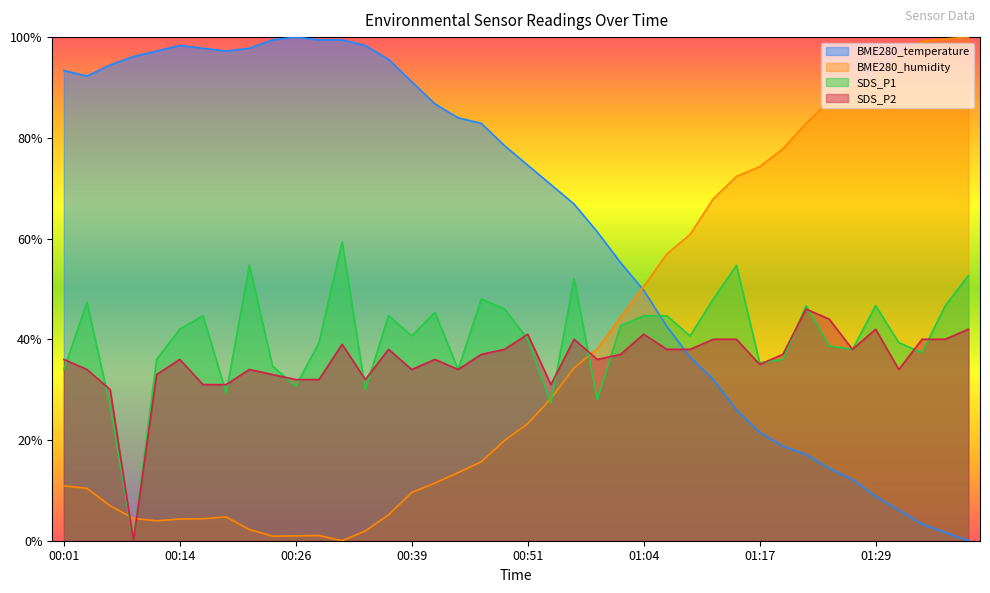

Reading right to left, transcribe all the data shown in this chart.

BME280_temperature: 01:39=0.0	01:37=1.7	01:34=3.3	01:32=6.1	01:29=8.8	01:27=12.2	01:24=14.4	01:22=17.1	01:19=18.8	01:17=21.5	01:14=26.0	01:12=32.0	01:09=36.5	01:07=42.5	01:04=49.7	01:01=55.2	00:59=61.3	00:56=66.9	00:54=70.7	00:51=74.6	00:49=78.5	00:46=82.9	00:44=84.0	00:41=86.7	00:39=91.2	00:36=95.6	00:34=98.3	00:31=99.4	00:29=99.4	00:26=100.0	00:24=99.4	00:21=97.8	00:19=97.2	00:16=97.8	00:14=98.3	00:11=97.2	00:09=96.1	00:06=94.5	00:04=92.3	00:01=93.4
BME280_humidity: 01:39=100.0	01:37=99.7	01:34=99.2	01:32=96.0	01:29=91.7	01:27=89.7	01:24=87.3	01:22=82.9	01:19=77.8	01:17=74.3	01:14=72.3	01:12=67.9	01:09=60.8	01:07=56.9	01:04=50.5	01:01=44.4	00:59=38.1	00:56=34.3	00:54=28.2	00:51=23.2	00:49=19.9	00:46=15.7	00:44=13.5	00:41=11.4	00:39=9.6	00:36=5.1	00:34=1.9	00:31=0.0	00:29=1.0	00:26=1.0	00:24=0.9	00:21=2.2	00:19=4.7	00:16=4.4	00:14=4.3	00:11=4.0	00:09=4.4	00:06=6.9	00:04=10.4	00:01=10.9
SDS_P1: 01:39=52.7	01:37=46.7	01:34=37.3	01:32=39.3	01:29=46.7	01:27=38.0	01:24=38.7	01:22=46.7	01:19=36.0	01:17=35.3	01:14=54.7	01:12=48.0	01:09=40.7	01:07=44.7	01:04=44.7	01:01=42.7	00:59=28.0	00:56=52.0	00:54=27.3	00:51=40.0	00:49=46.0	00:46=48.0	00:44=34.0	00:41=45.3	00:39=40.7	00:36=44.7	00:34=30.0	00:31=59.3	00:29=39.3	00:26=30.7	00:24=34.7	00:21=54.7	00:19=29.3	00:16=44.7	00:14=42.0	00:11=36.0	00:09=0.0	00:06=26.7	00:04=47.3	00:01=34.0
SDS_P2: 01:39=42.0	01:37=40.0	01:34=40.0	01:32=34.0	01:29=42.0	01:27=38.0	01:24=44.0	01:22=46.0	01:19=37.0	01:17=35.0	01:14=40.0	01:12=40.0	01:09=38.0	01:07=38.0	01:04=41.0	01:01=37.0	00:59=36.0	00:56=40.0	00:54=31.0	00:51=41.0	00:49=38.0	00:46=37.0	00:44=34.0	00:41=36.0	00:39=34.0	00:36=38.0	00:34=32.0	00:31=39.0	00:29=32.0	00:26=32.0	00:24=33.0	00:21=34.0	00:19=31.0	00:16=31.0	00:14=36.0	00:11=33.0	00:09=0.0	00:06=30.0	00:04=34.0	00:01=36.0